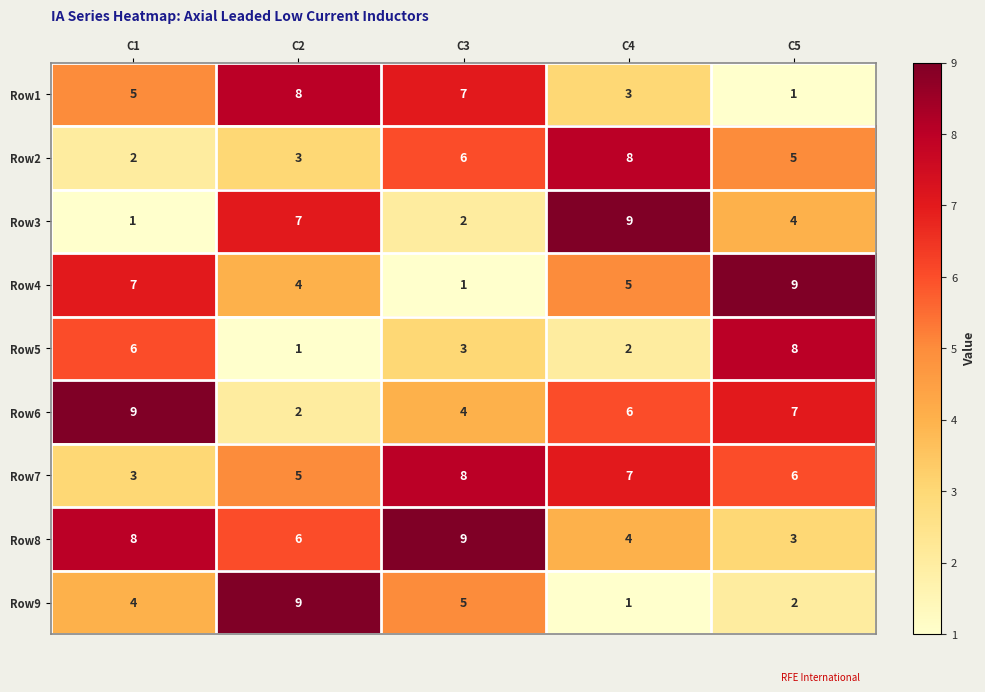

What is the spread (max minus min) of values at C2?

8